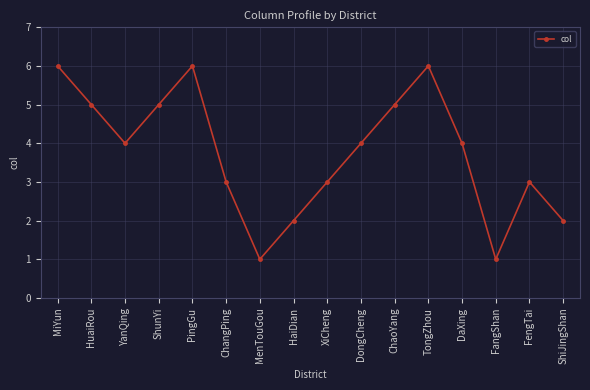

Where is the first local maximum?

PingGu